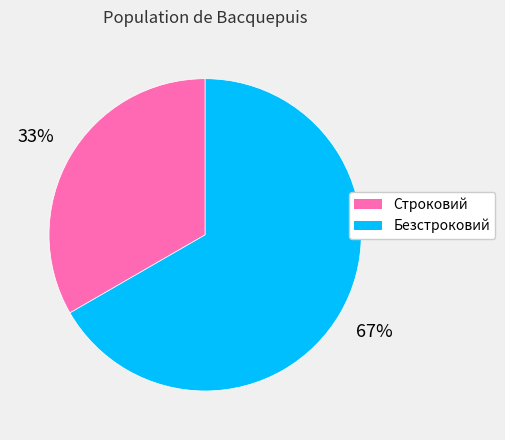

Rank the categories by value from lowest to highest.

Строковий, Безстроковий